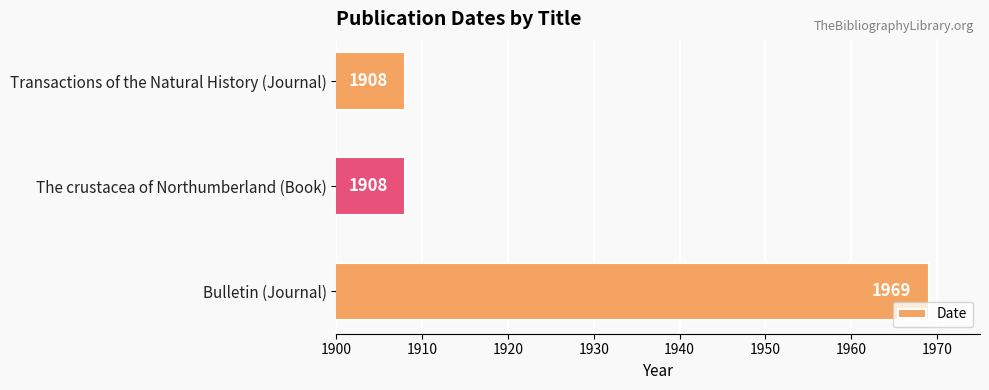

What is the maximum value shown in the chart?

1969